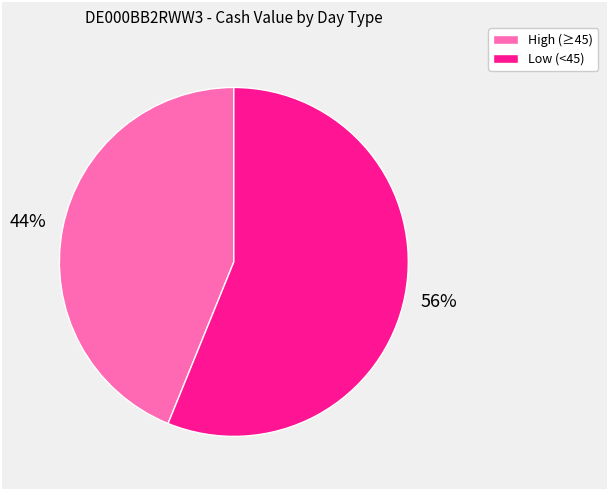

To the nearest percent, what is the average slice percentage?

50%